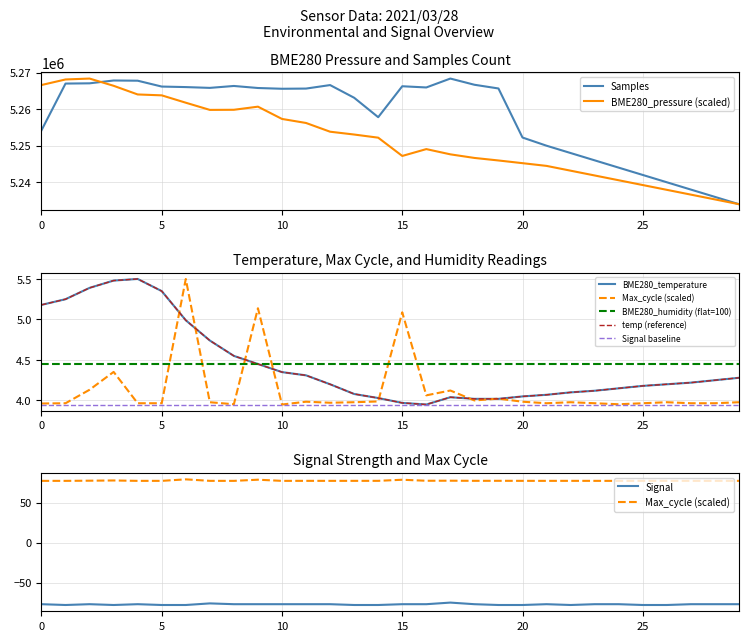

What is the sum of all BME280_pressure values?

157546973.3